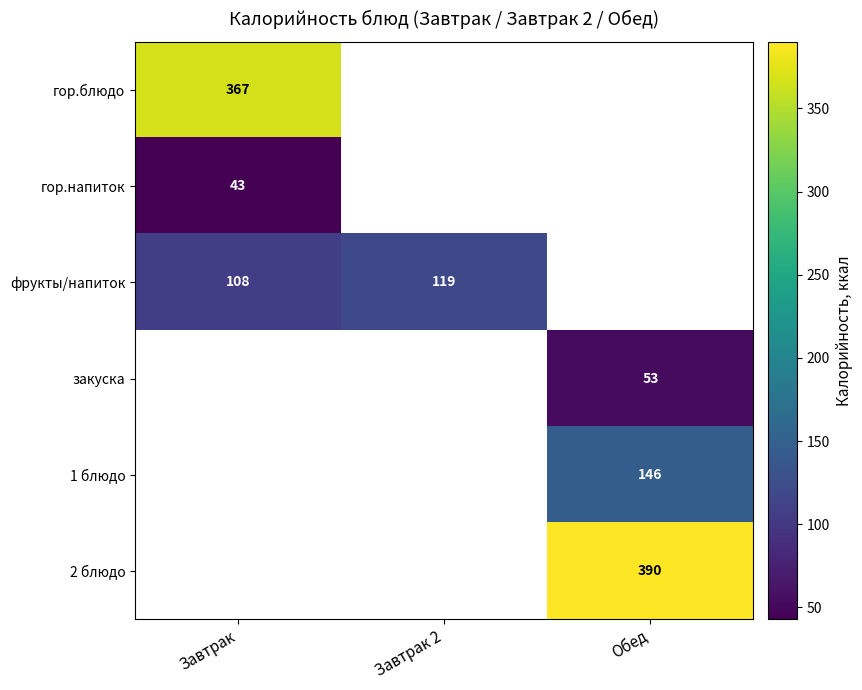

The value of гор.напиток at Завтрак is 17. True or false?

False